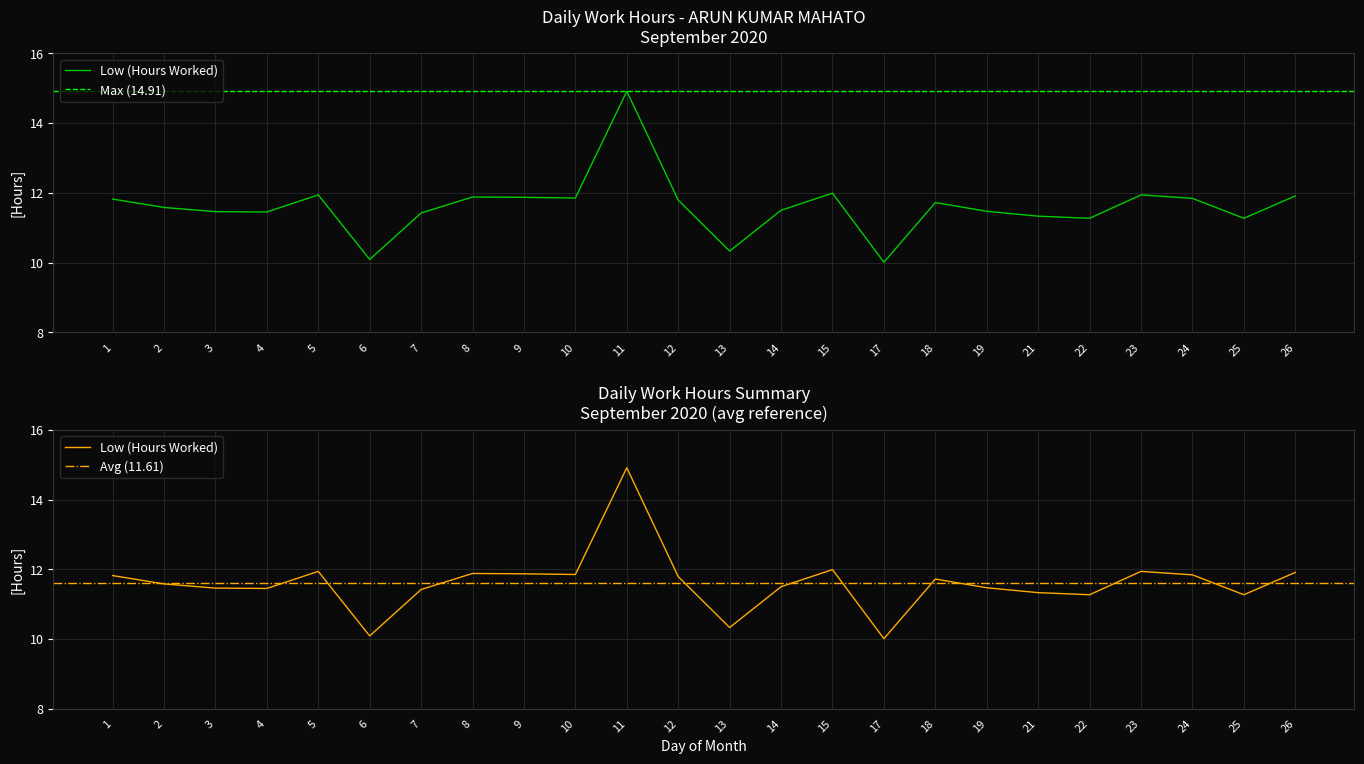

What is the minimum value shown in the chart?

10.0